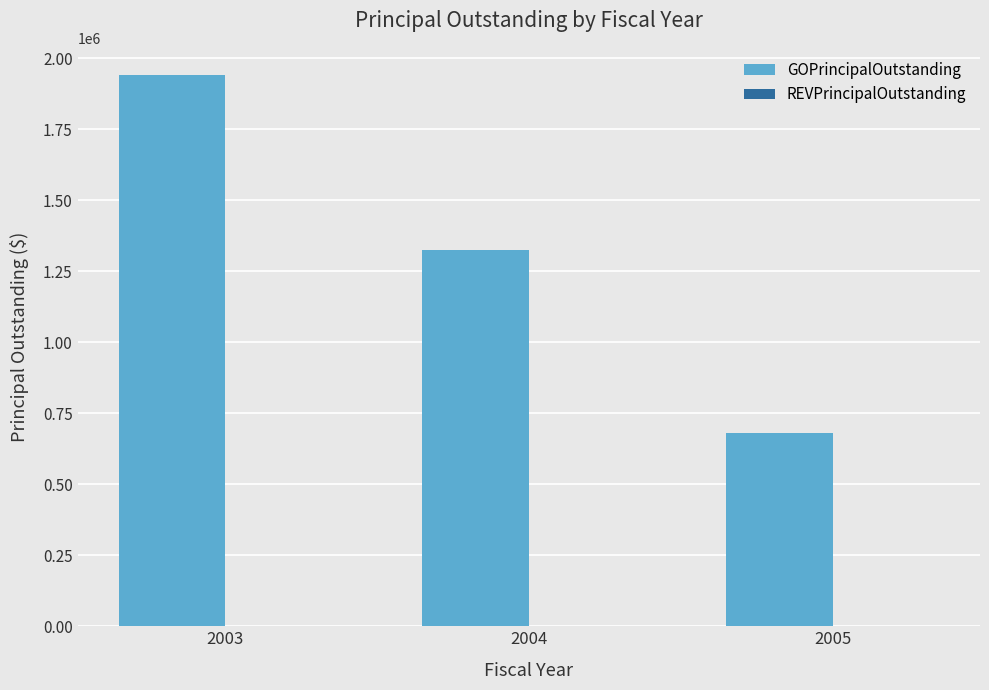

List the labels in order of value, smallest first.

2005, 2004, 2003